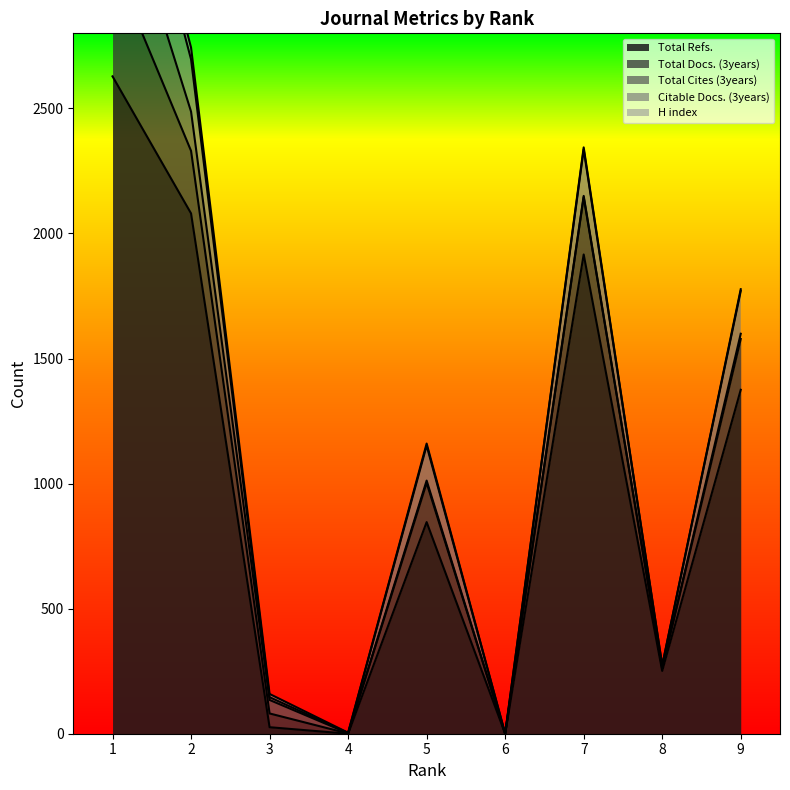

The value of Total Refs. at 9 is 1375. True or false?

True